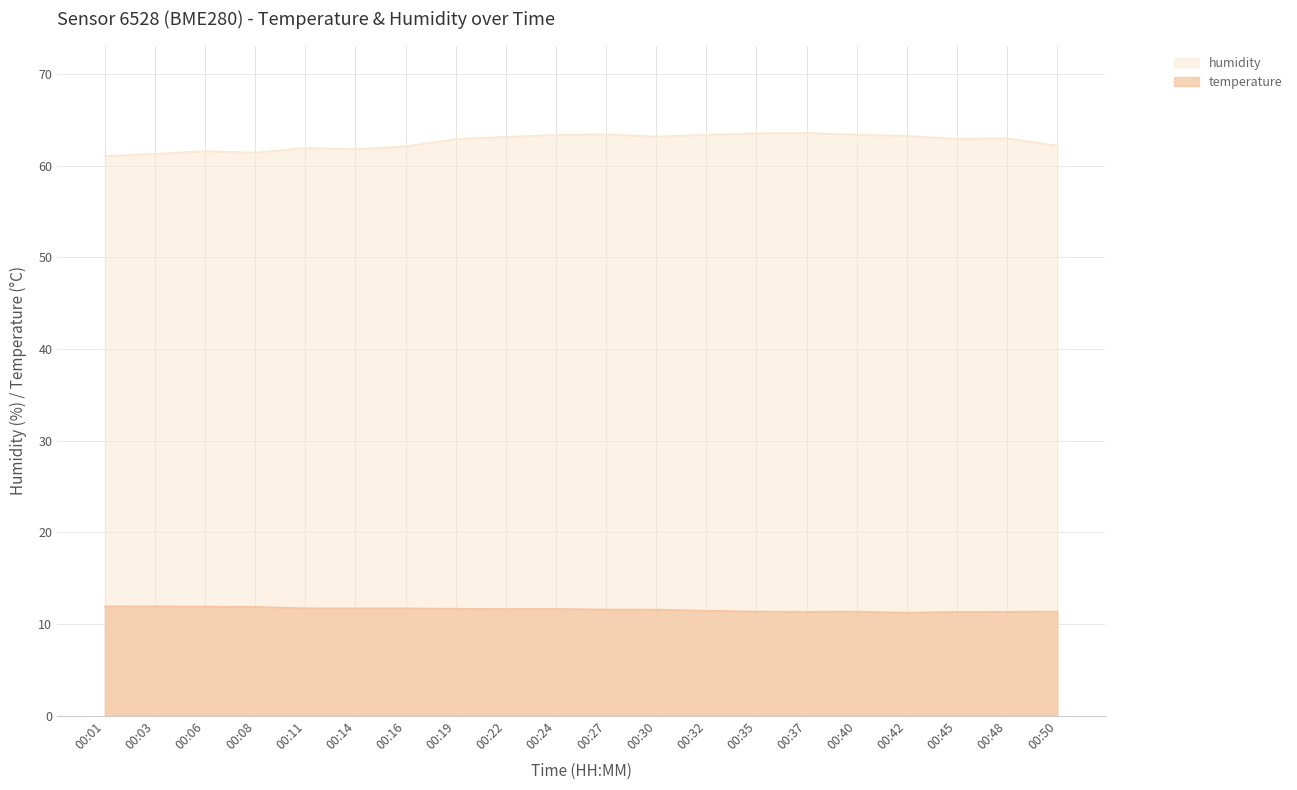

At which label does humidity reach its minimum?

00:01